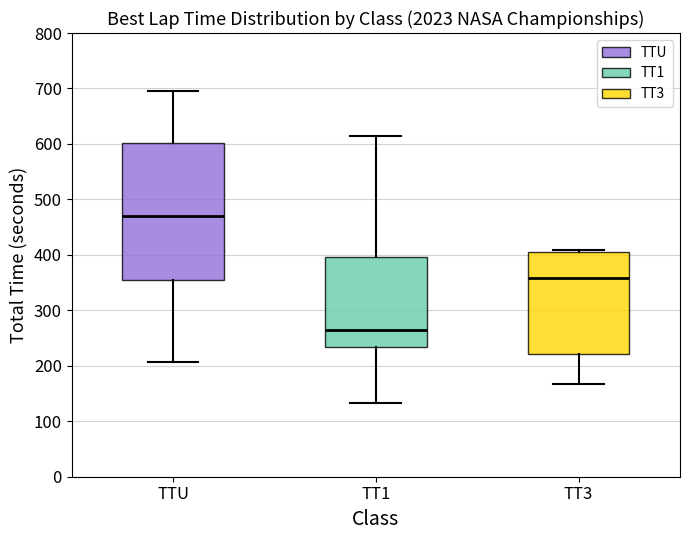

Reading left to right, read every box against the y-axis: the position of its median line, the range the box covers, and the ends of its whiskers. The values are not printed on the chart, so give them approximately, as read against the axis.

TTU: median 470, box 360 to 600, whiskers 210 to 700
TT1: median 260, box 230 to 400, whiskers 130 to 620
TT3: median 360, box 220 to 410, whiskers 170 to 410 (just above the box's upper edge)